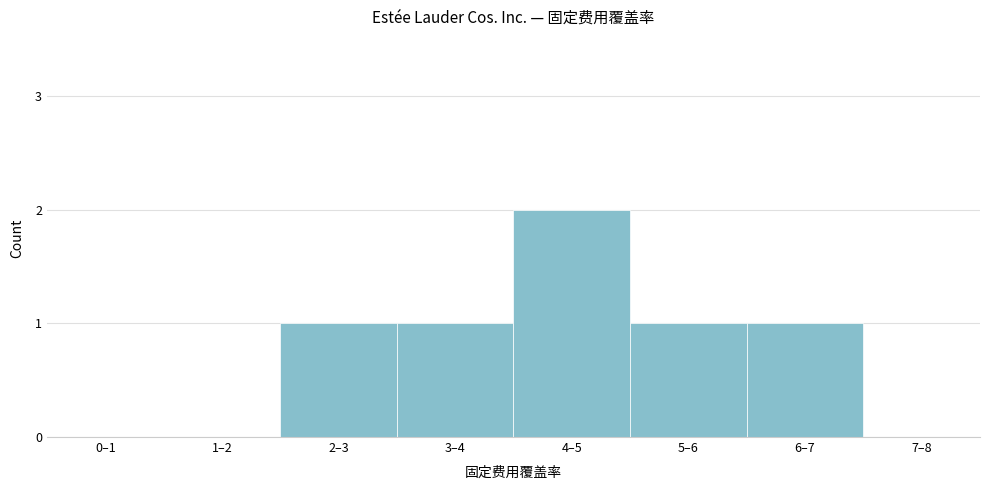

Reading left to right, extract all data points from this chart.

0–1=0	1–2=0	2–3=1	3–4=1	4–5=2	5–6=1	6–7=1	7–8=0